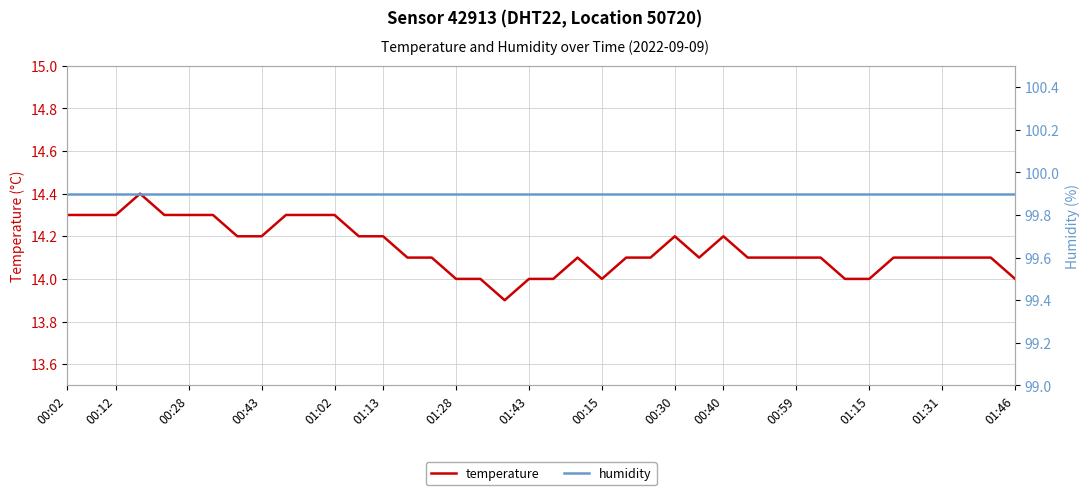

True or false: humidity and temperature intersect in this chart.

False